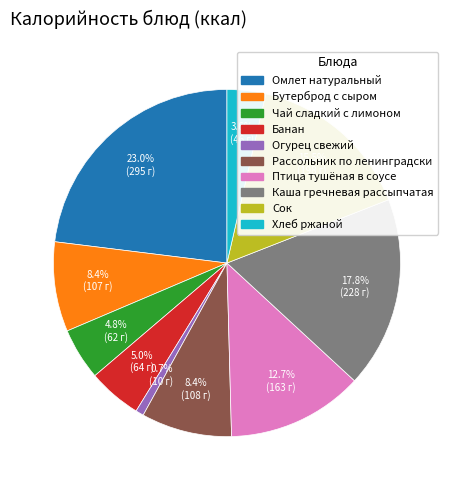

Which category has the biggest portion of the pie?

Омлет натуральный